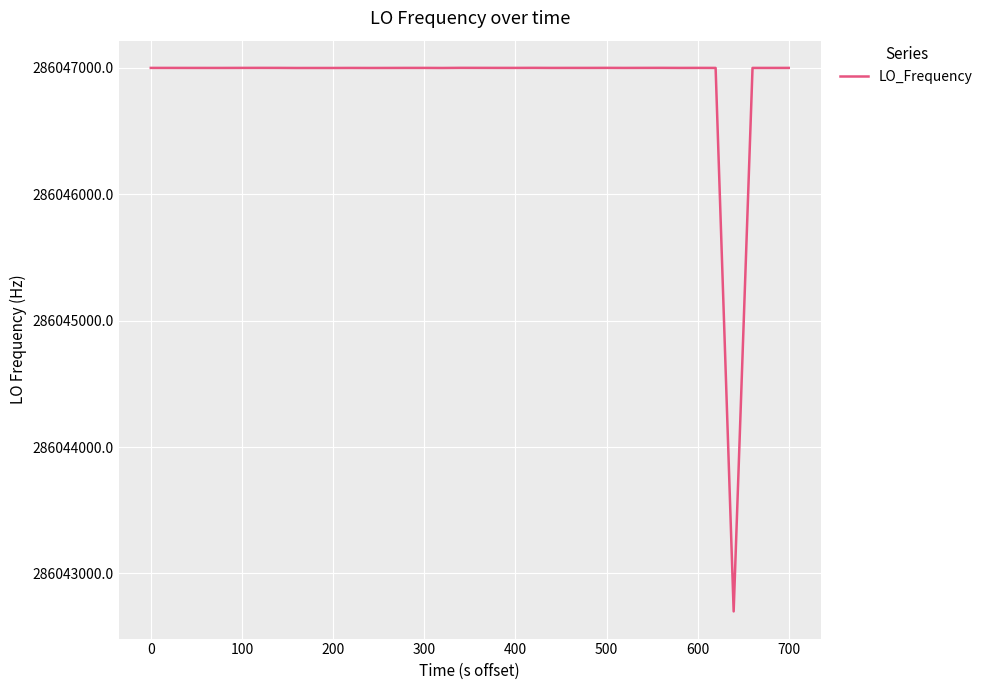

True or false: there are more than 0 points higher than both neighbors.

True